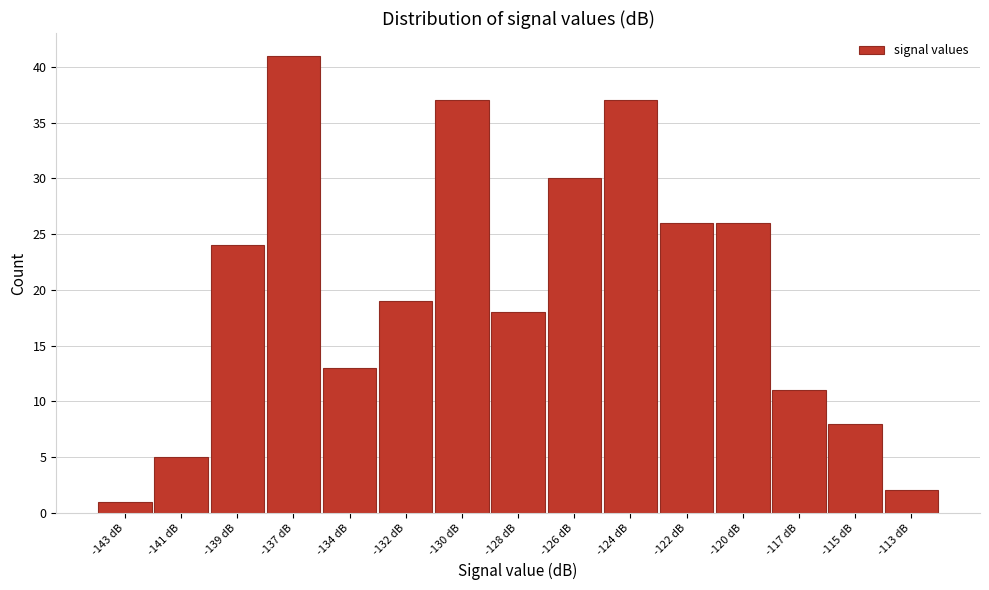

Reading right to left, what are all the values shown in this chart?

2	8	11	26	26	37	30	18	37	19	13	41	24	5	1